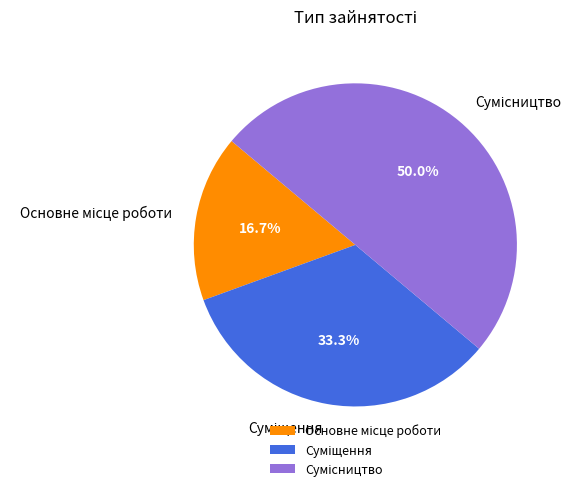

Count the number of slices in the pie.

3